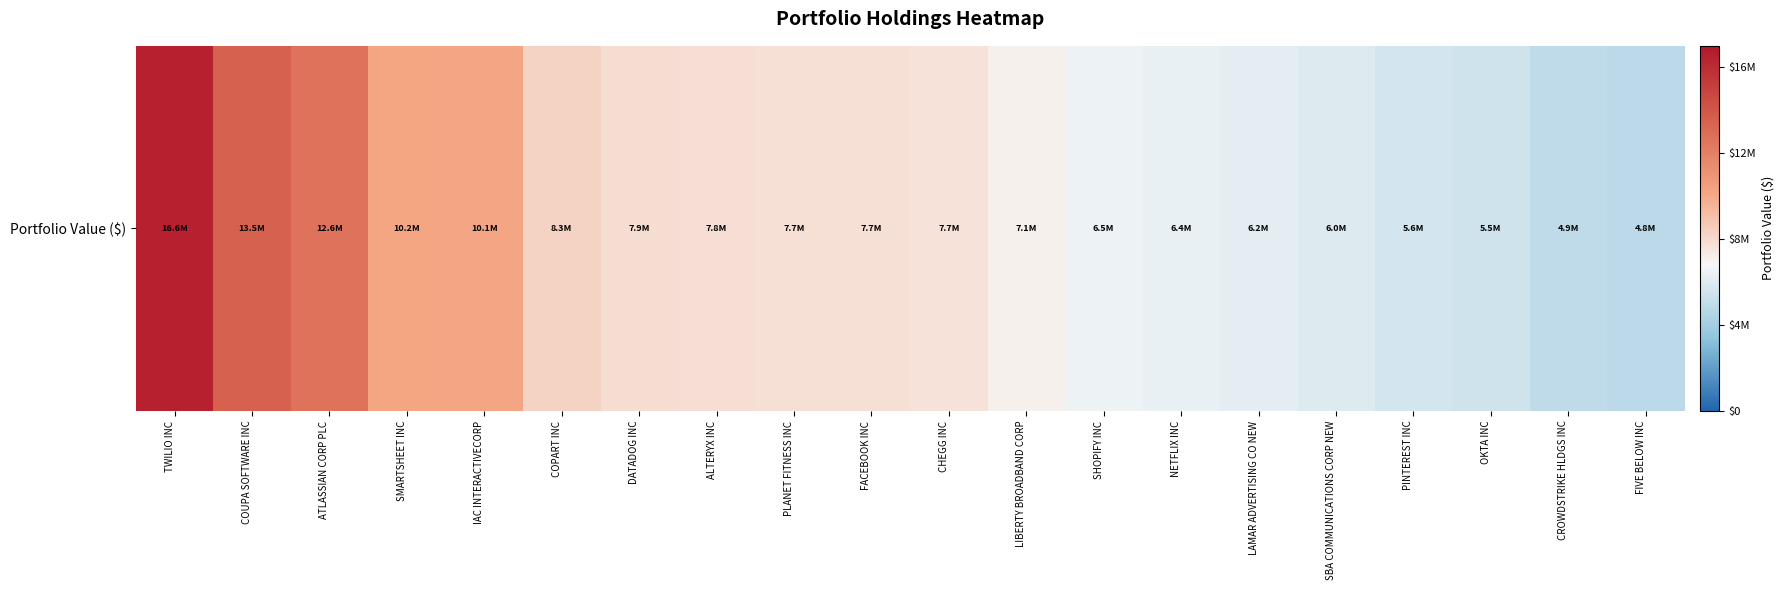

The chart shows a value of 7658000 at CHEGG INC. True or false?

True